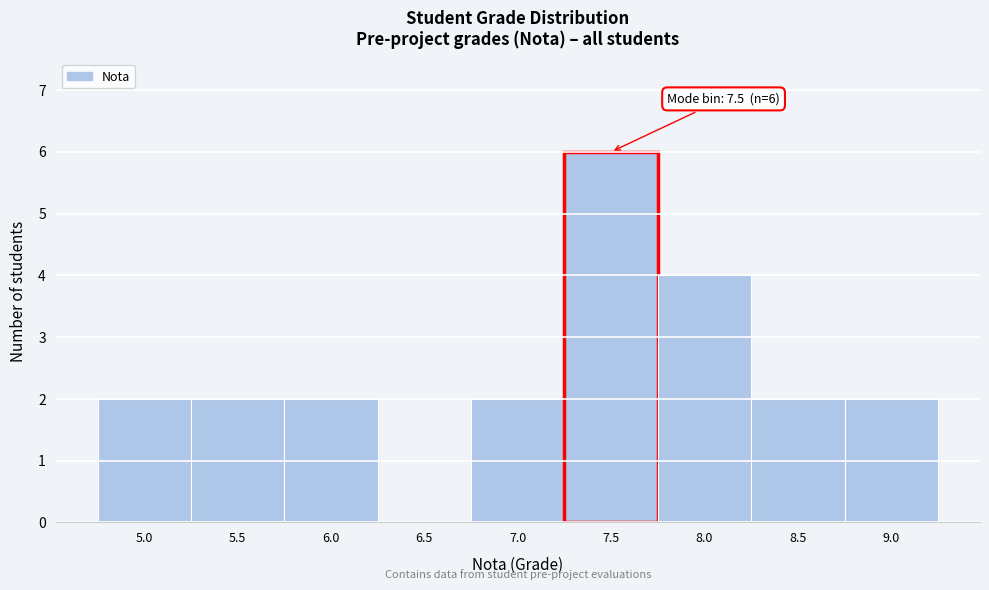

Which range on the x-axis has the tallest bar?

7.25 to 7.75